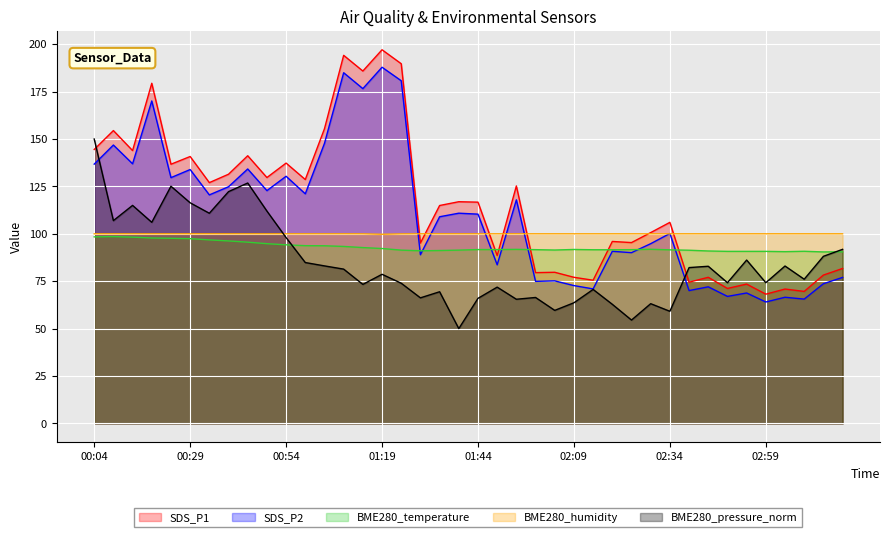

True or false: SDS_P1 and SDS_P2 cross at least once.

False